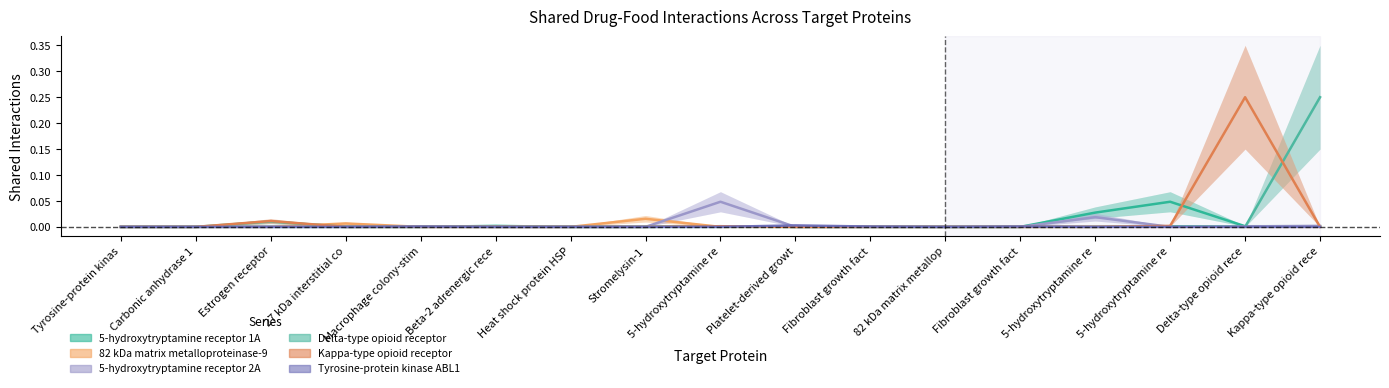

How many lines are shown in the chart?

6